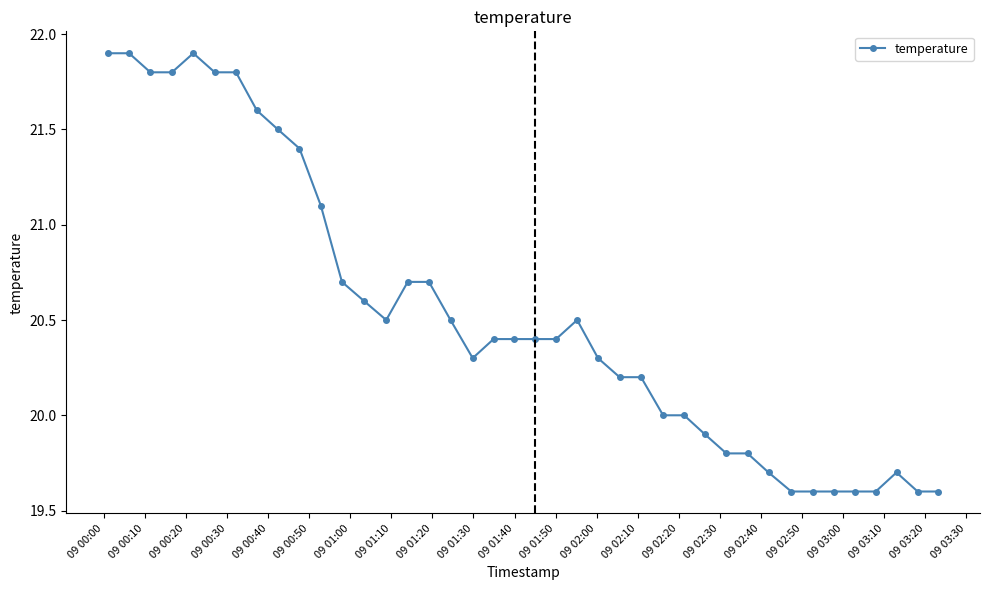

What is the difference between the maximum and minimum values?

2.3